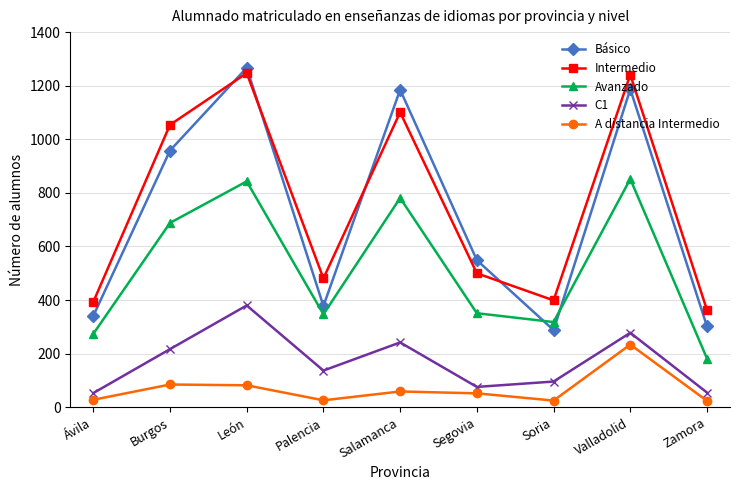

In Básico, how many points are higher than both neighbors (excluding endpoints)?

3